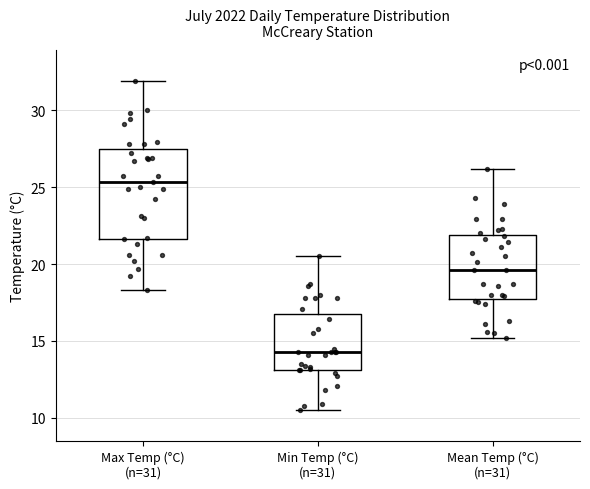

Comparing the boxes themselves (not the whiskers), which one is the tallest?

Max Temp (°C) (n=31)